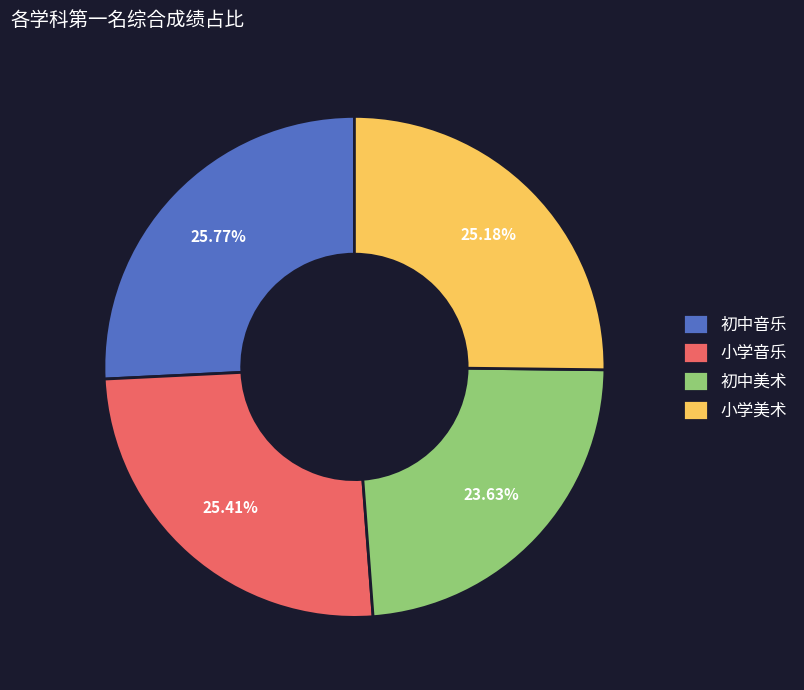

Which has a higher value, 初中美术 or 初中音乐?

初中音乐